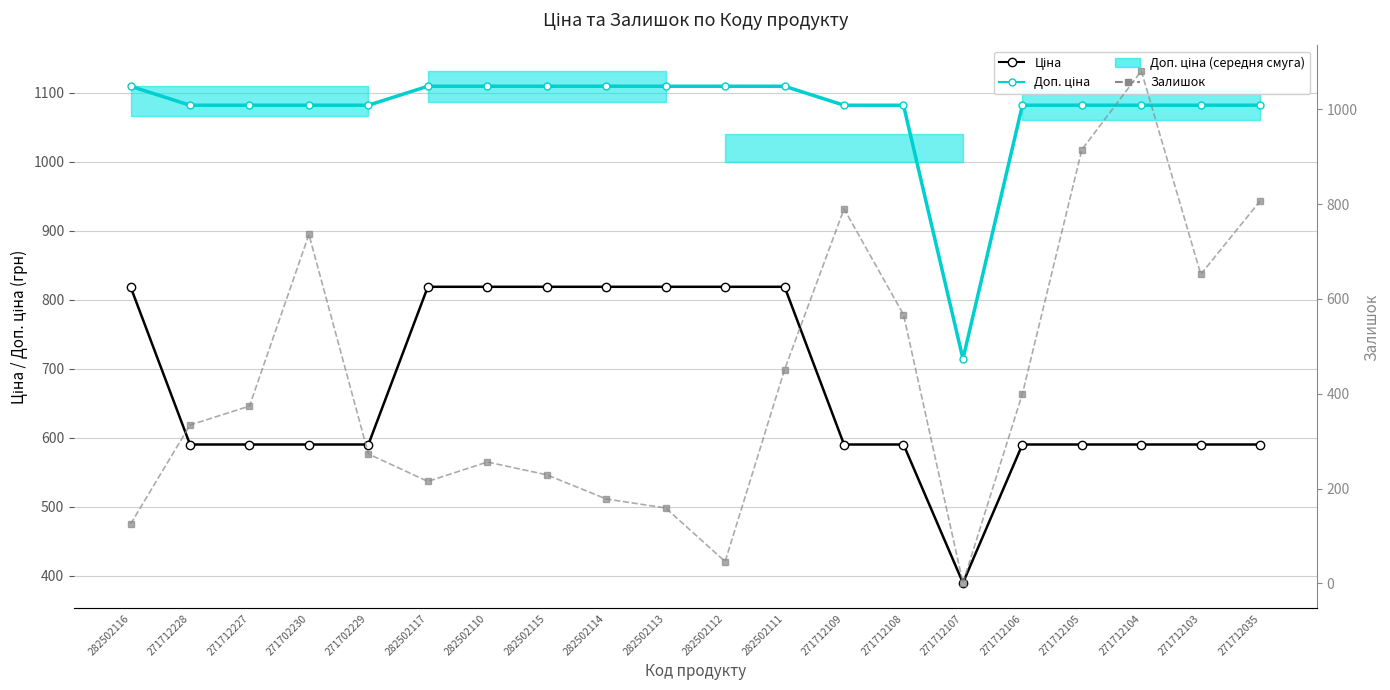

Which series has the largest range (max minus min)?

Залишок